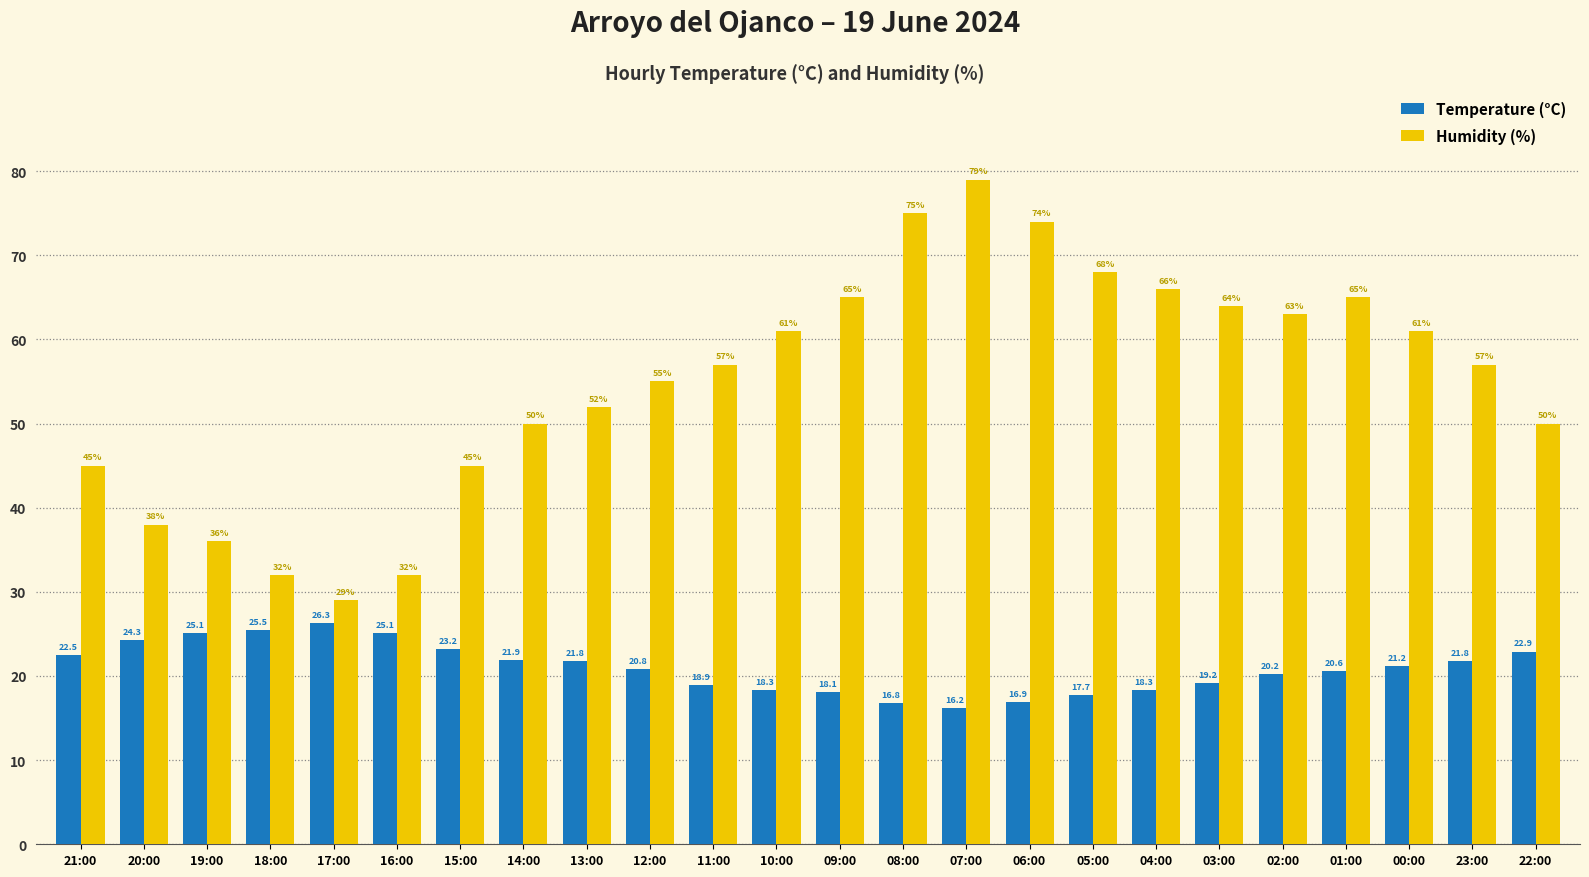

The Humidity (%) series shows 29.9 at 15:00. True or false?

False